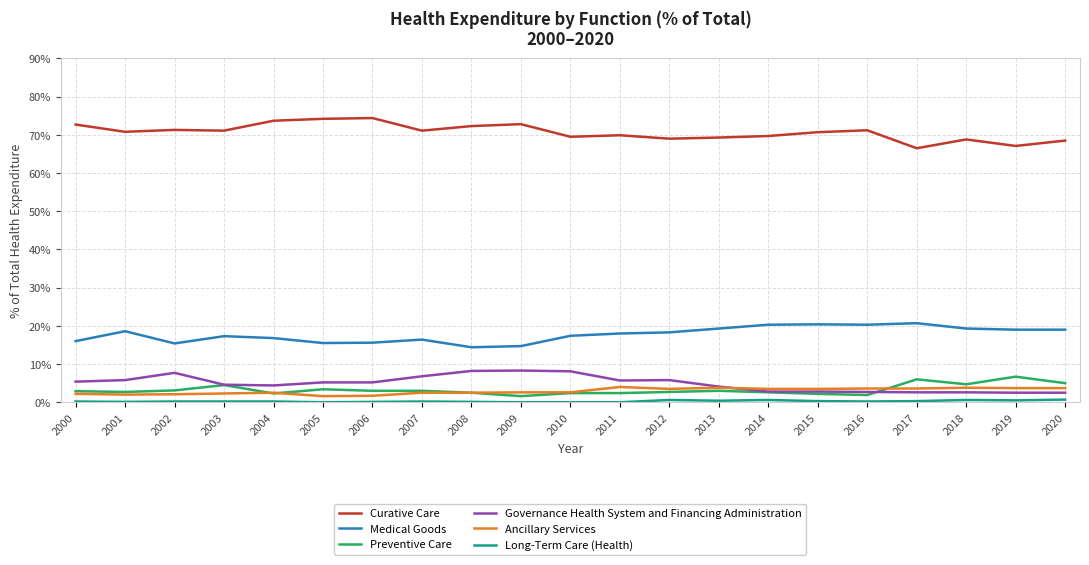

What is the difference between the second highest and minimum values in the Ancillary Services series?

2.2